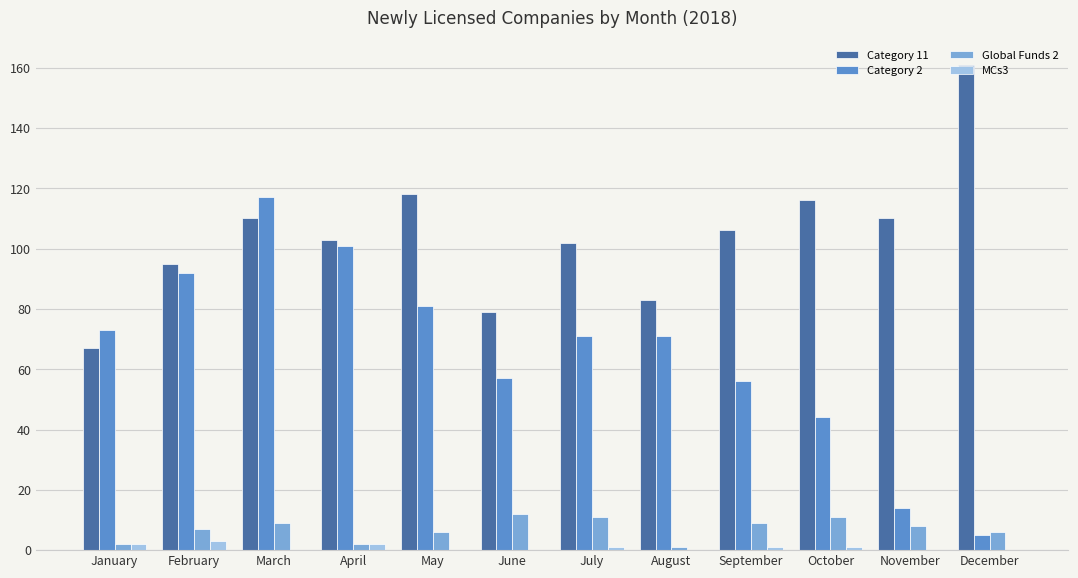

At which category is the sum across all series the highest?

March